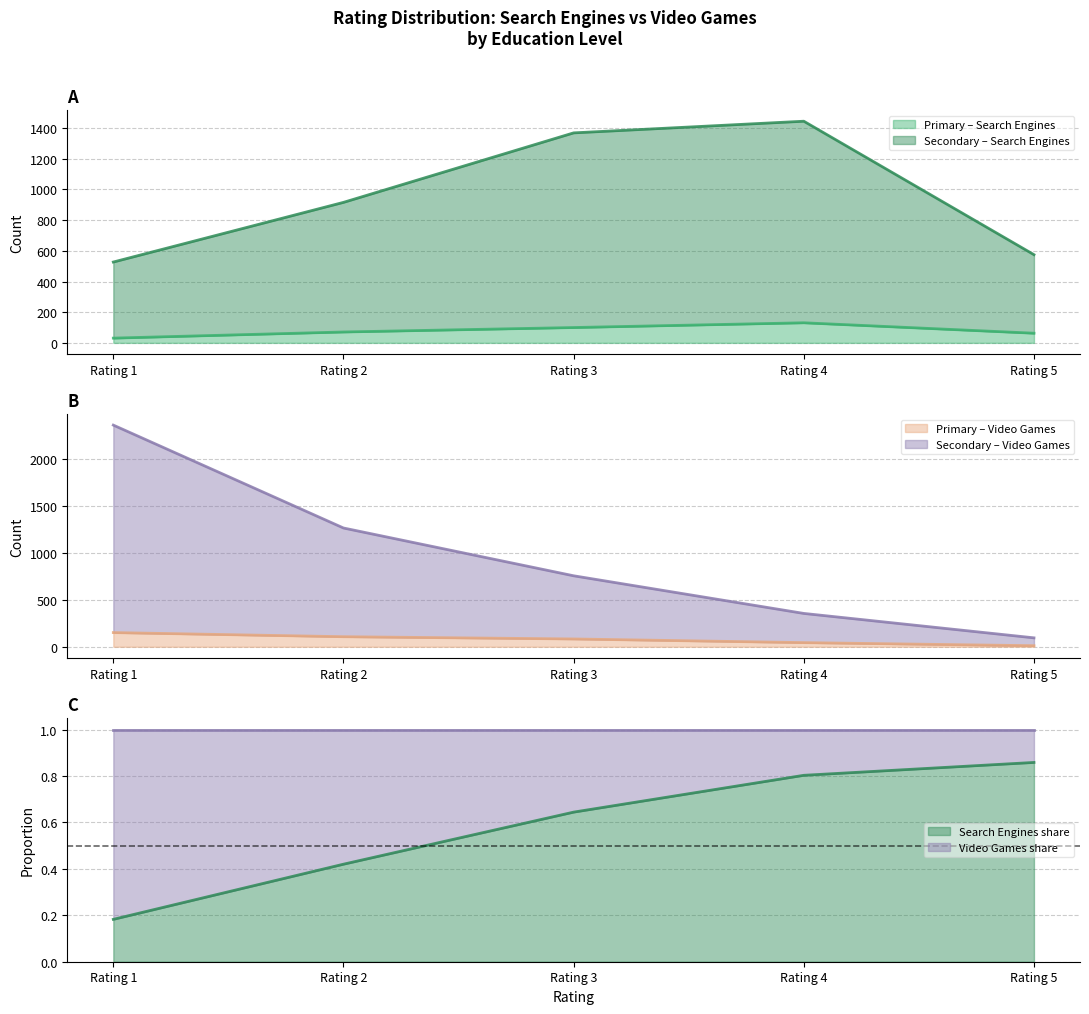

True or false: Primary_Search and Secondary_VideoGames cross at least once.

False